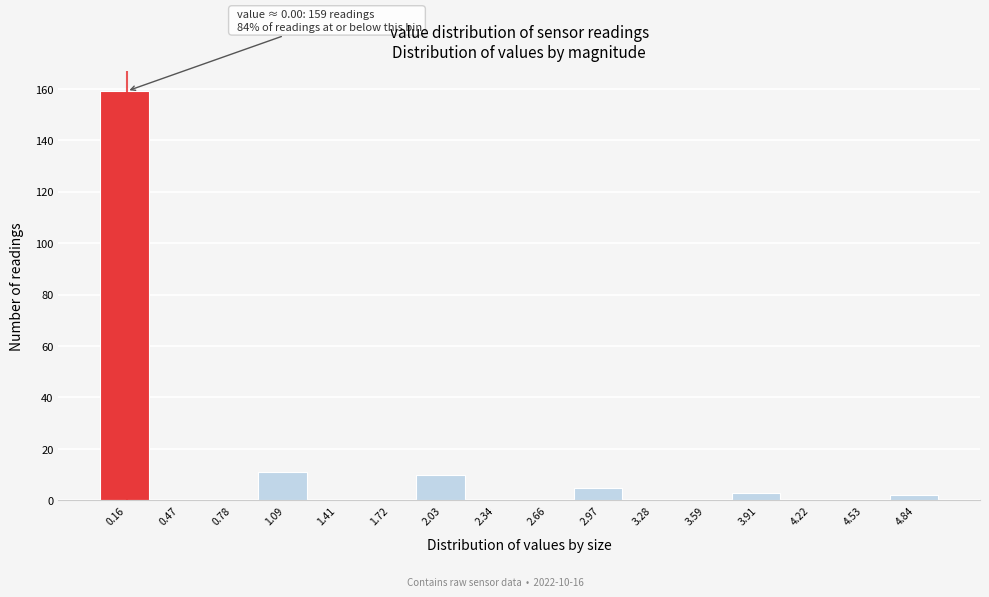

Which range on the x-axis has the tallest bar?

0.00 to 0.30